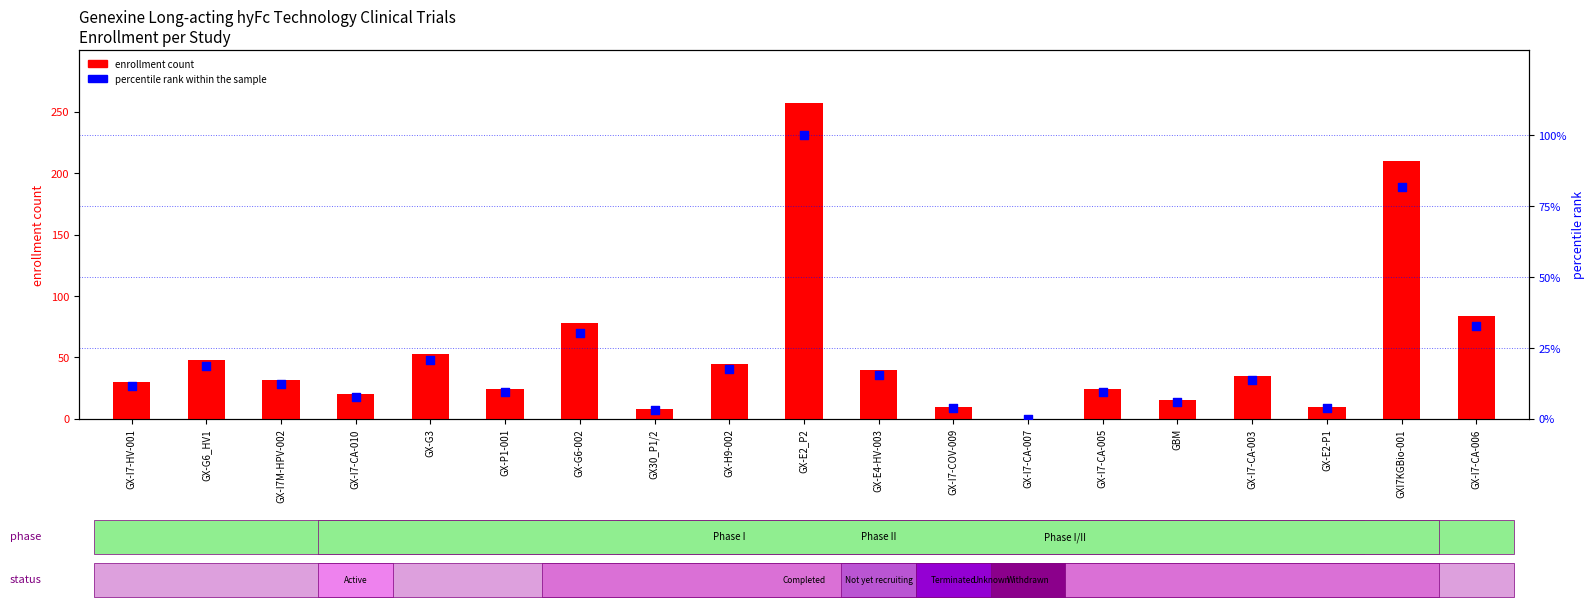

What are all the series names shown in the legend?

enrollment count, percentile rank within the sample